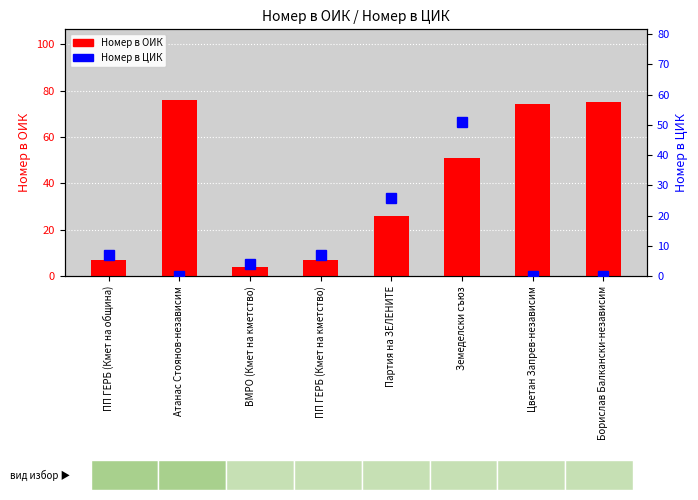

Rank the series by their average value, from lowest to highest.

Номер в ЦИК, Номер в ОИК